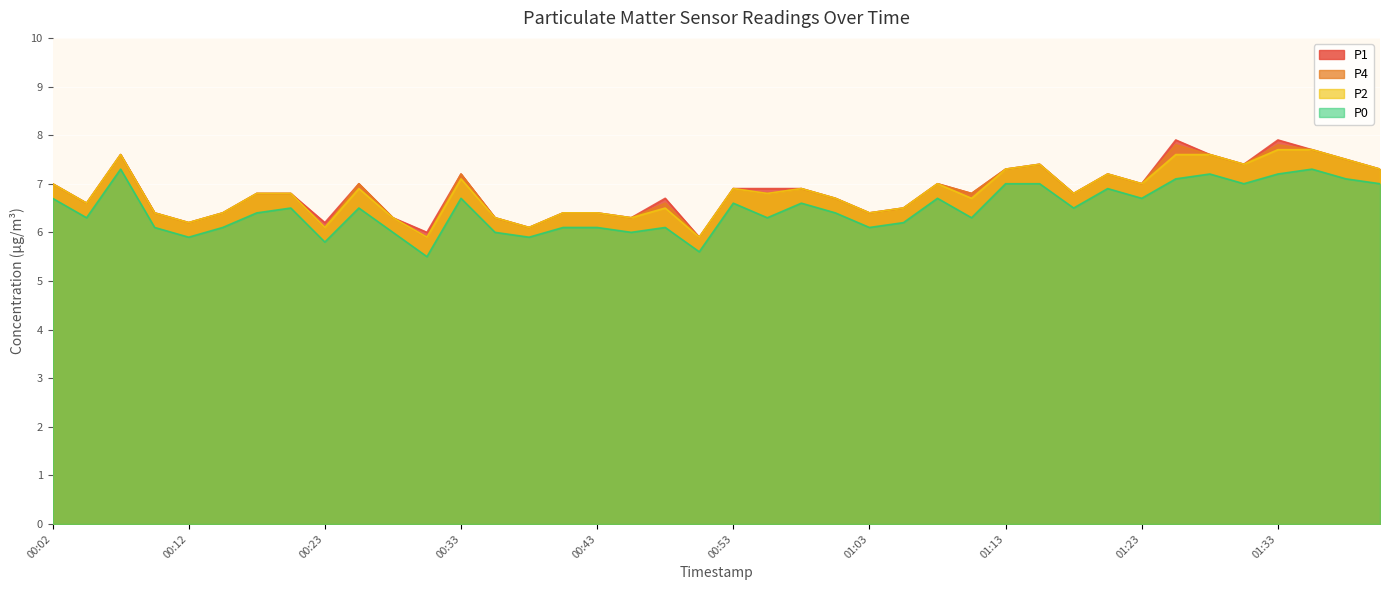

True or false: P1 and P0 intersect in this chart.

False